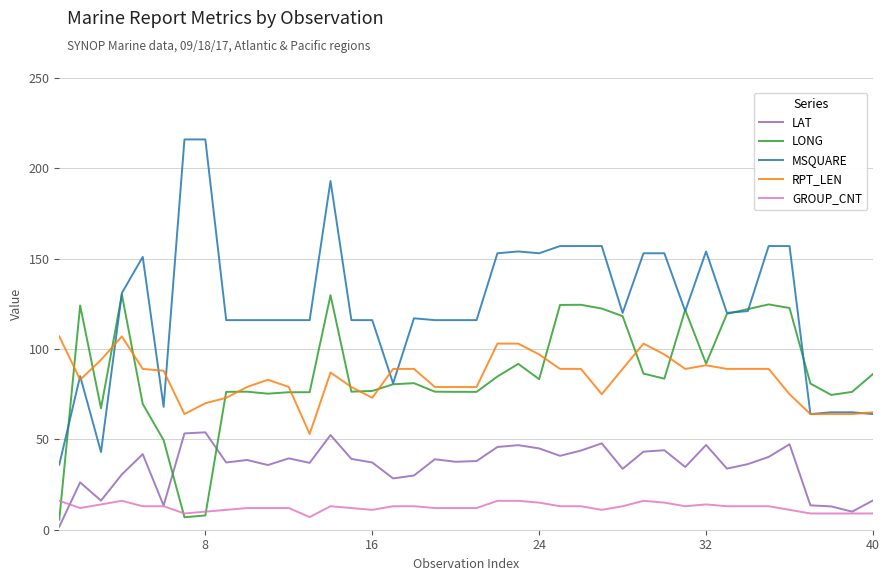

Is this an area chart (filled region under the line)?

No